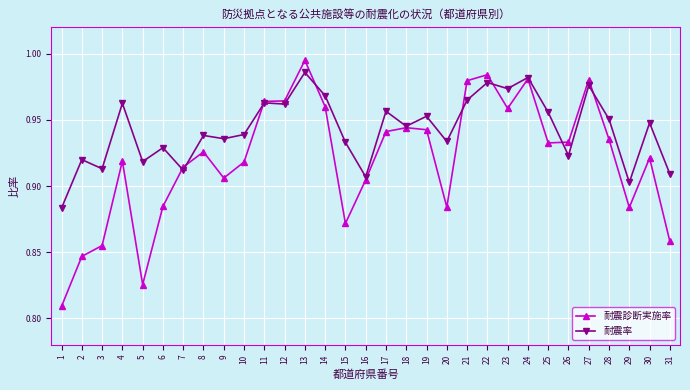

What is the total value across all series at 12?

1.9